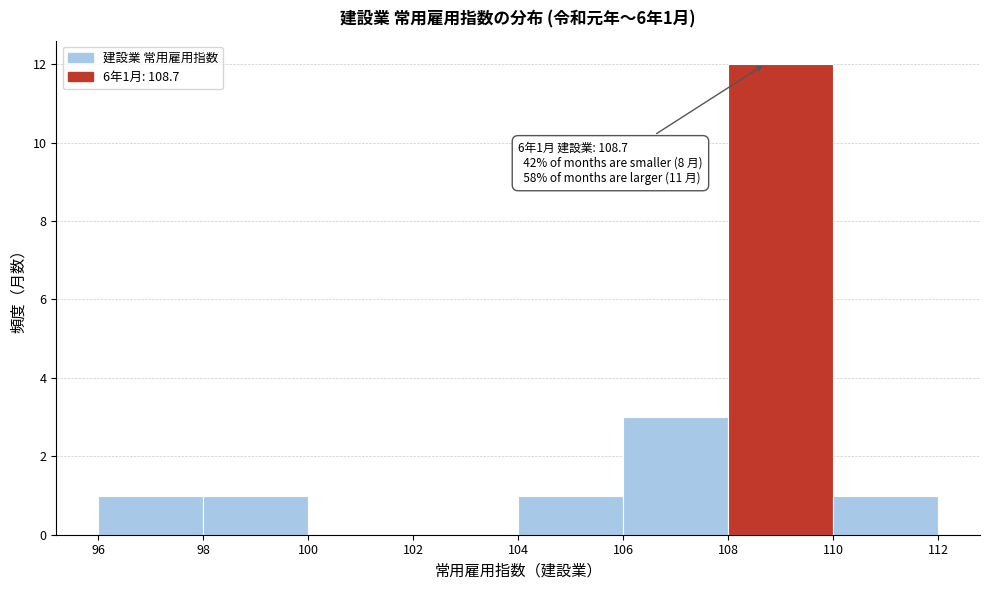

Over which range of the x-axis is the bar tallest?

108 to 110